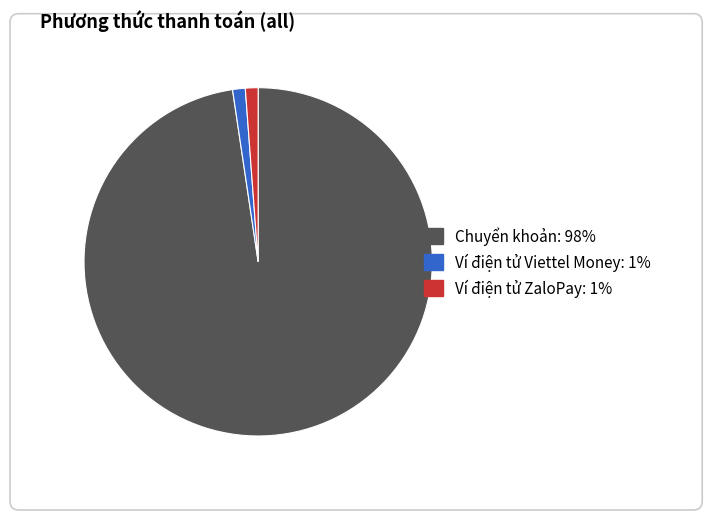

Does Ví điện tử ZaloPay account for over 50% of the chart?

No